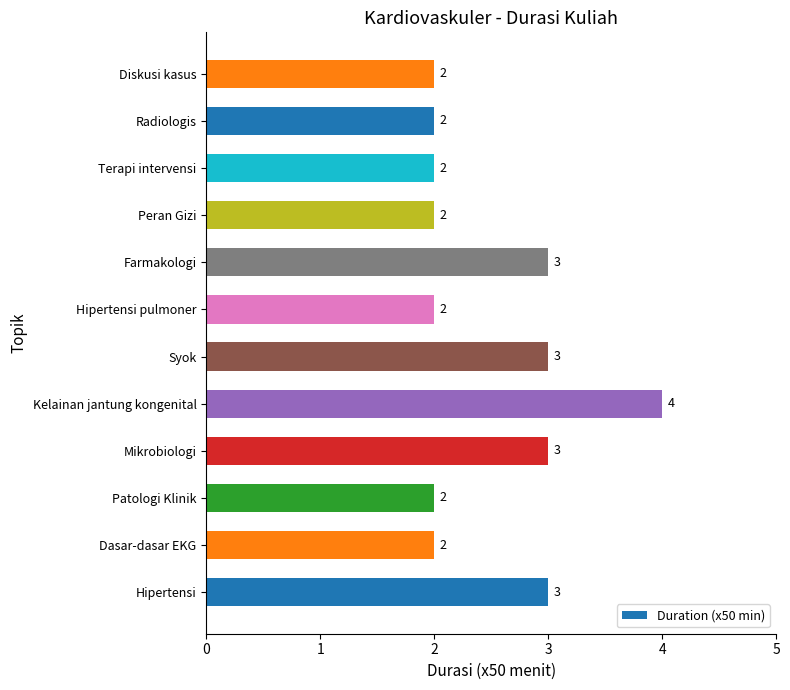

Reading bottom to top, list all the values displayed in this chart.

3	2	2	3	4	3	2	3	2	2	2	2